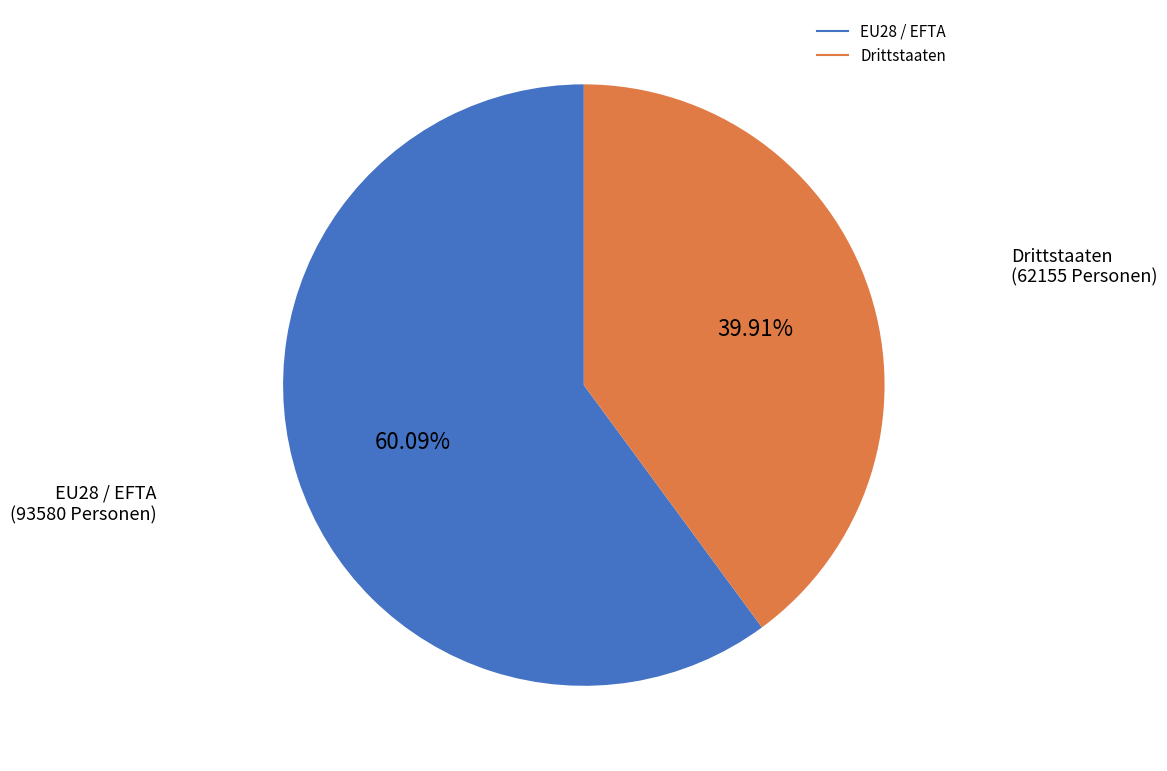

Is it true that EU28 / EFTA is 73% of the pie?

False